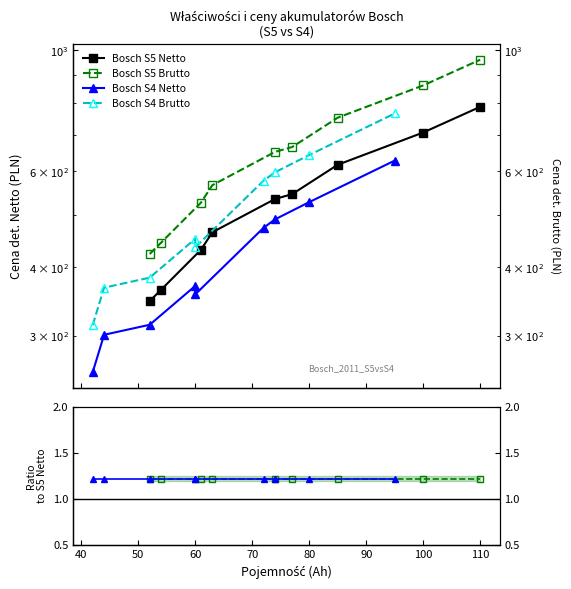

What is the approximate value of S4 Brutto/Netto at 60?

1.2